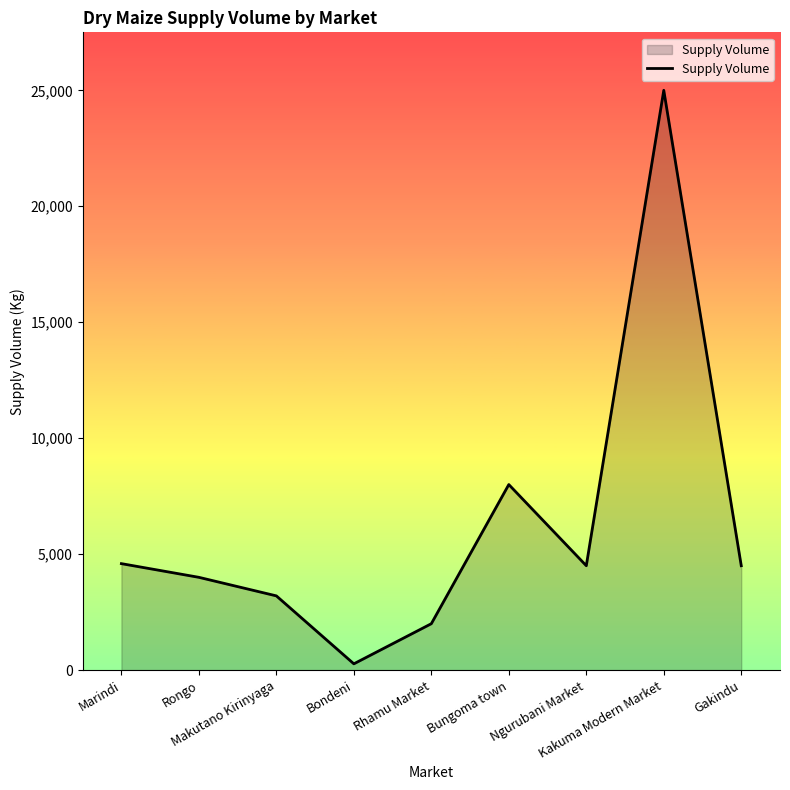

Is it true that the value at Bondeni is 270?

True